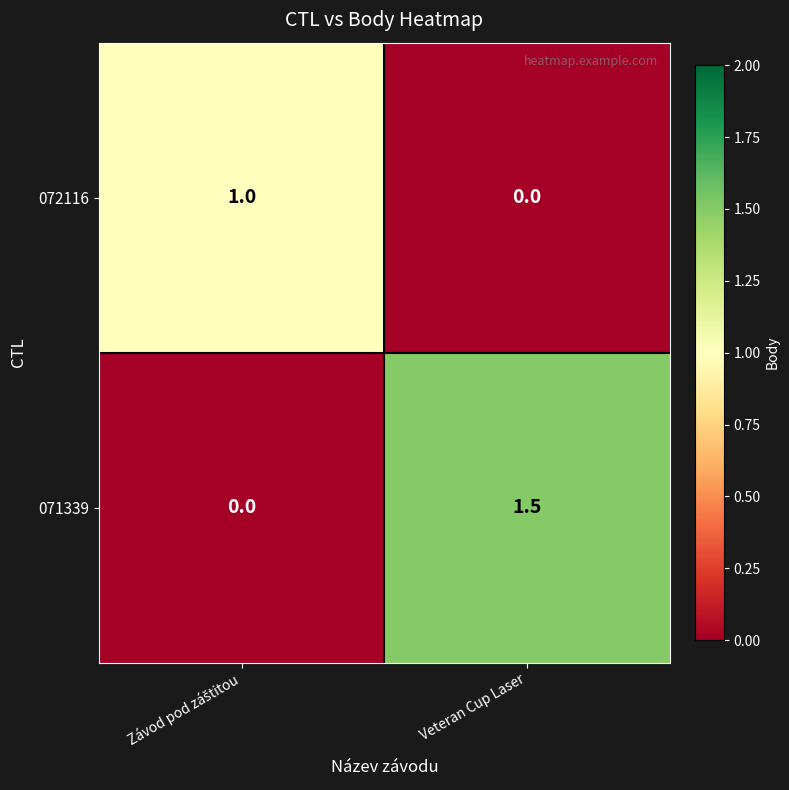

What is the greatest value displayed?

1.5